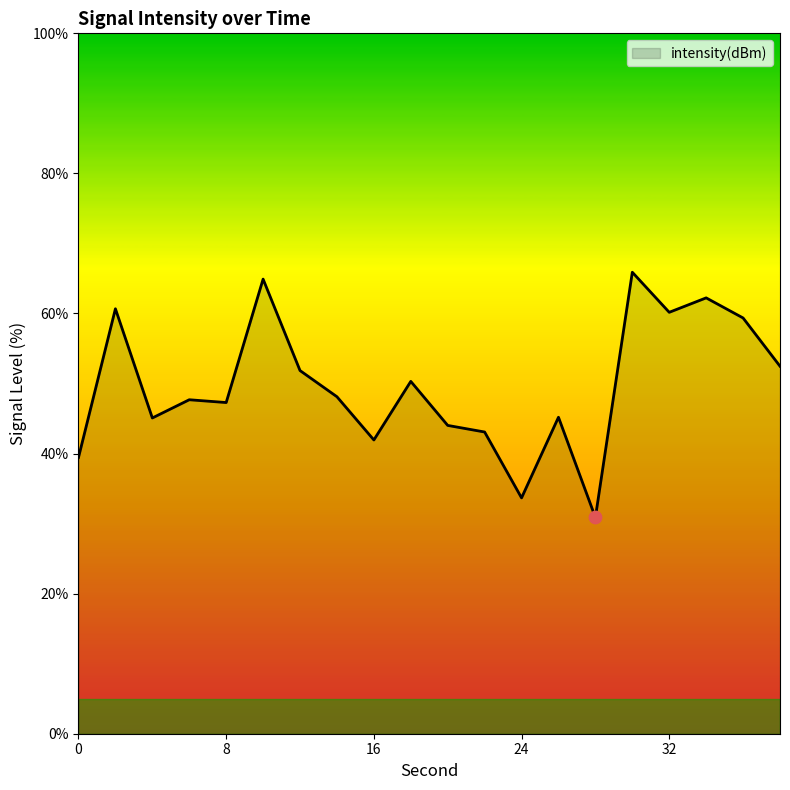

What is the smallest value displayed?

30.9